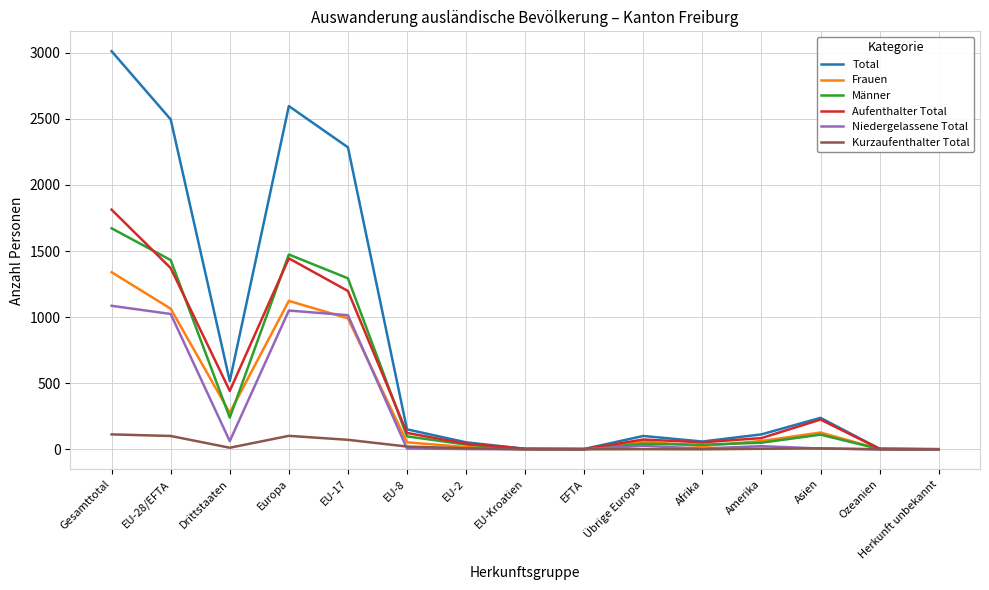

Between EU-17 and EFTA, which series saw the biggest shift?

Total